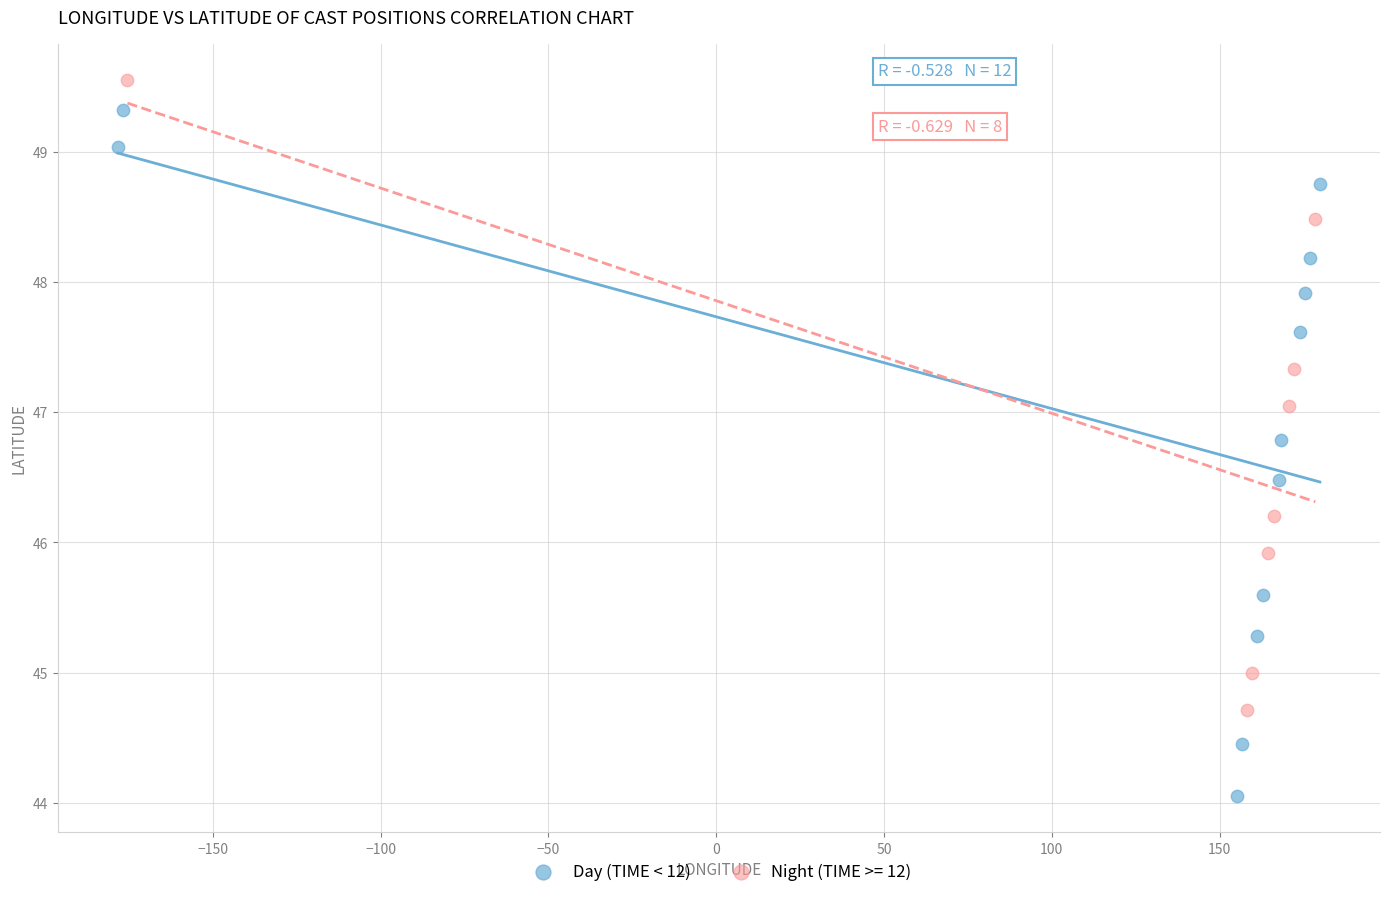

Which series contains the lowest Y value?

Day (TIME < 12)